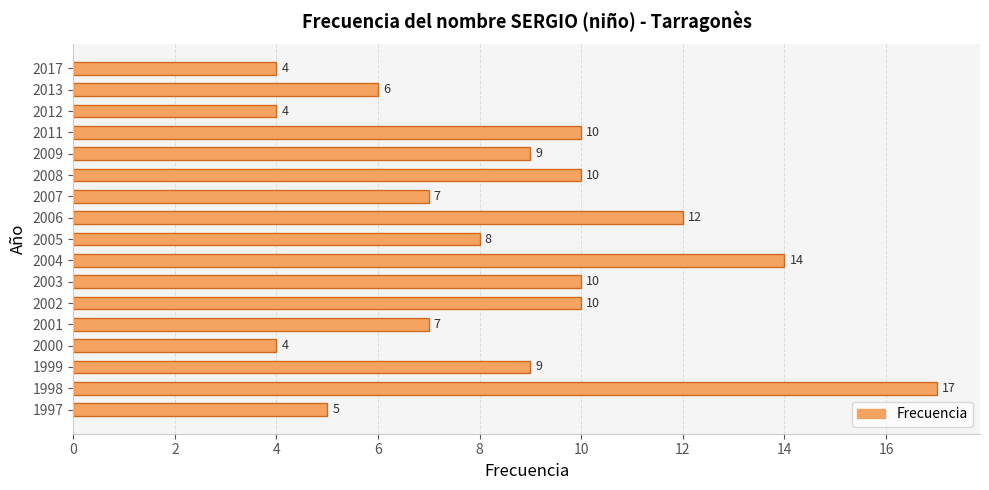

What is the difference between the values at 2007 and 2011?

3